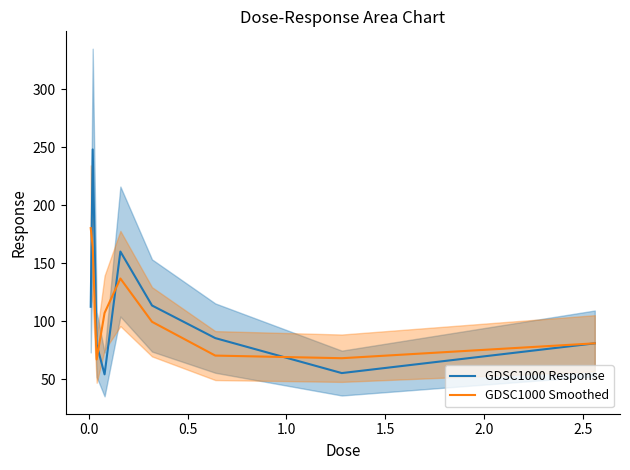

What is the maximum value for GDSC1000 Response?

248.0